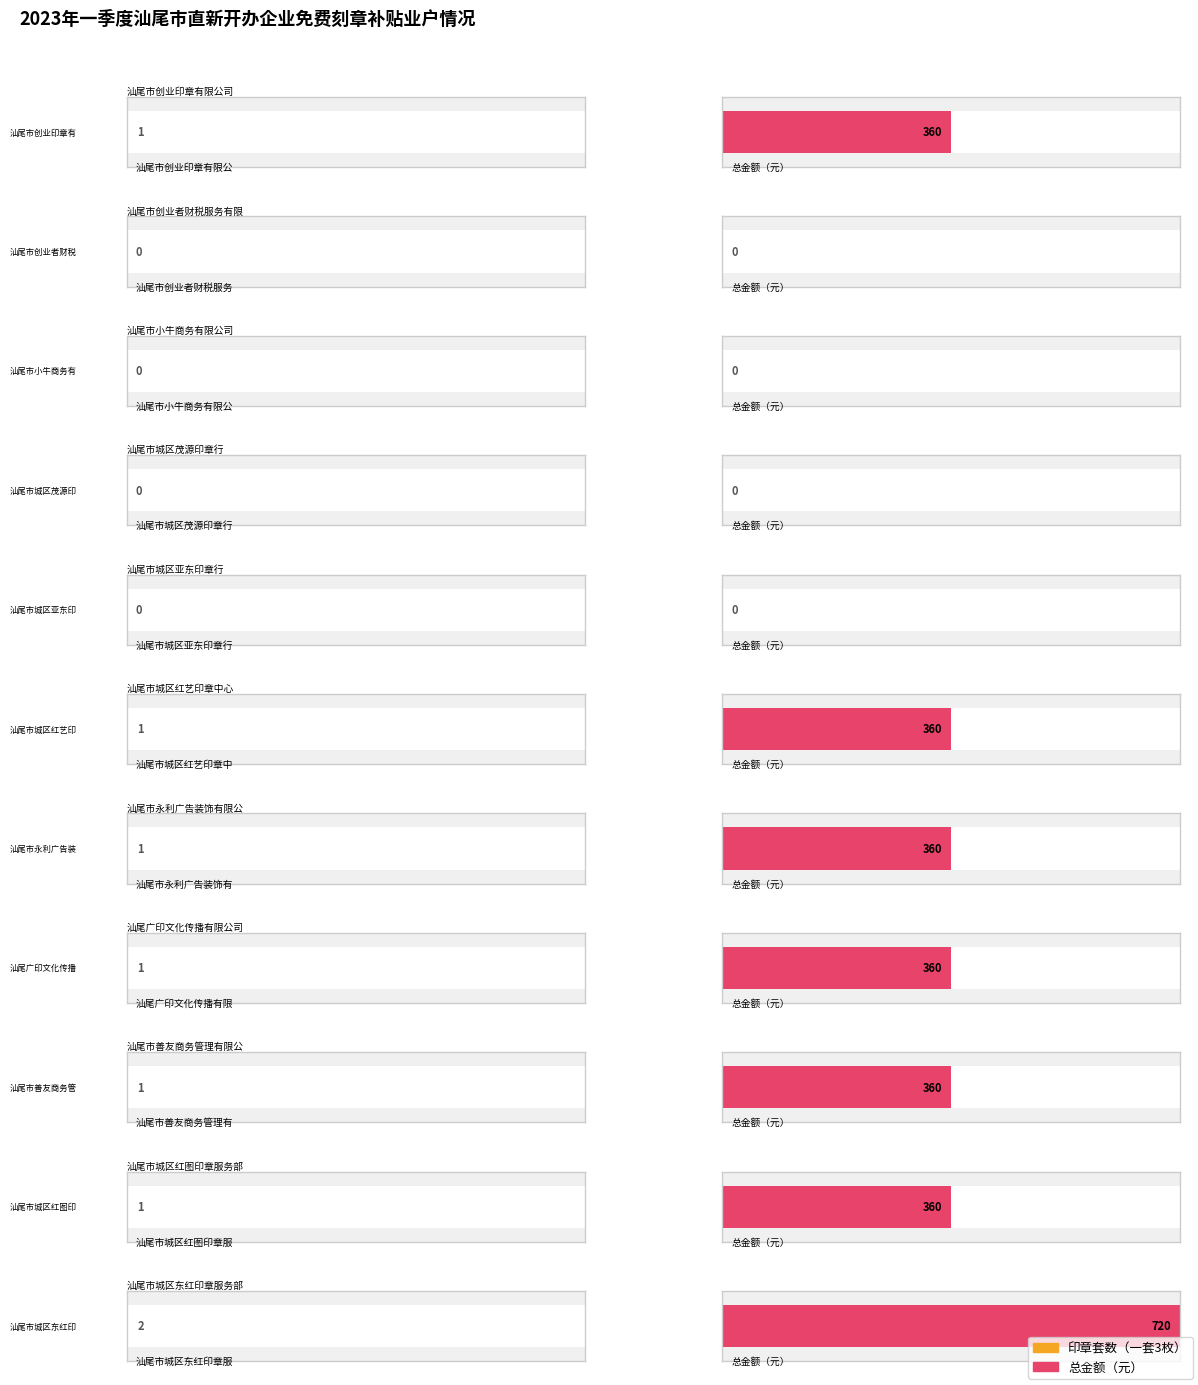

Which series changed the most between 汕尾市善友商务管理有限公司 and 汕尾市城区红图印章服务部?

印章套数（一套3枚）